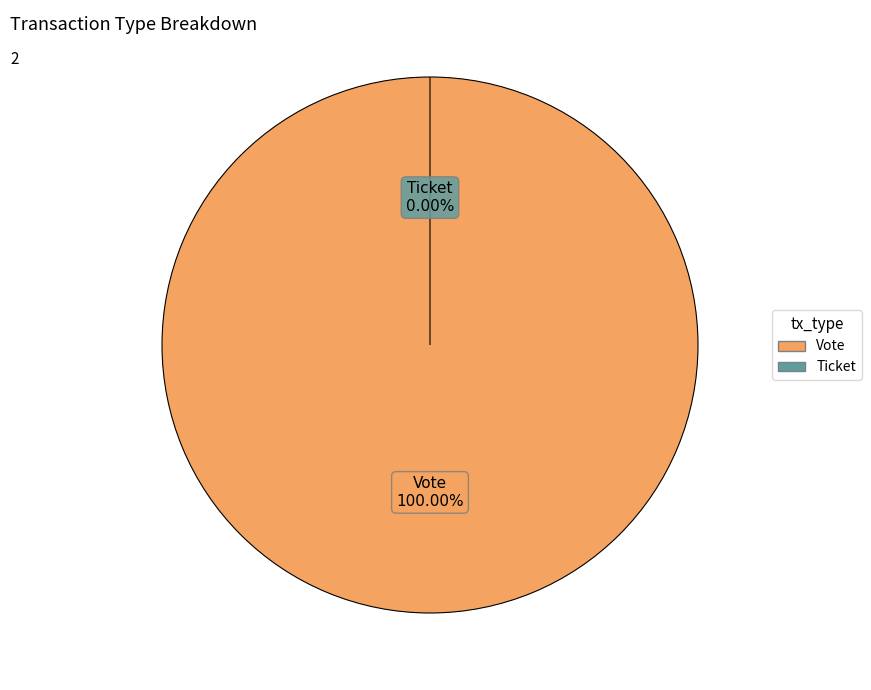

Which slice represents more than half of the pie?

Vote